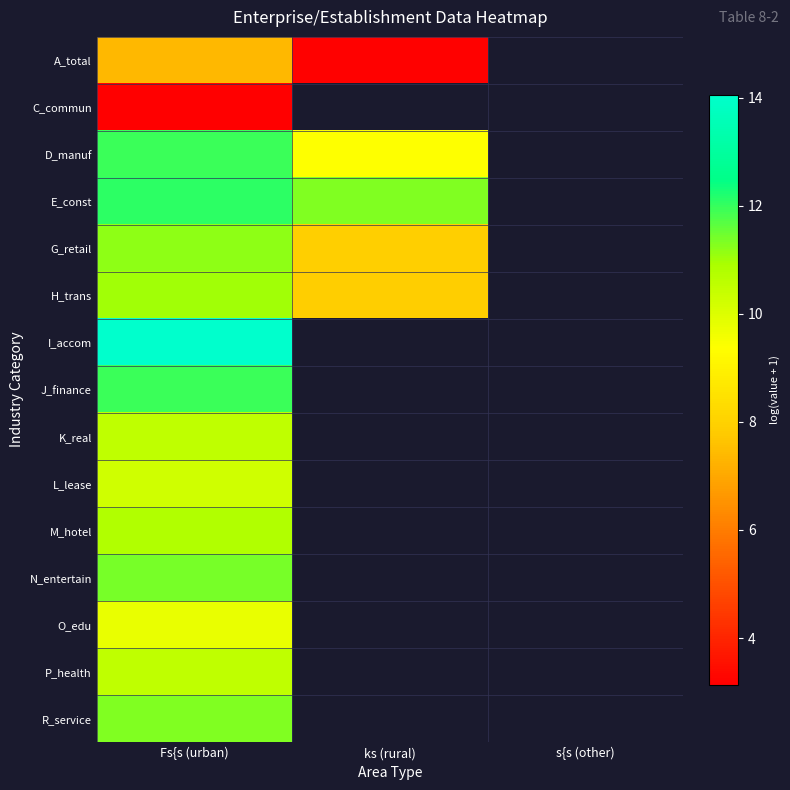

Which category has the highest value in the H_trans series?

Fs{s (urban)